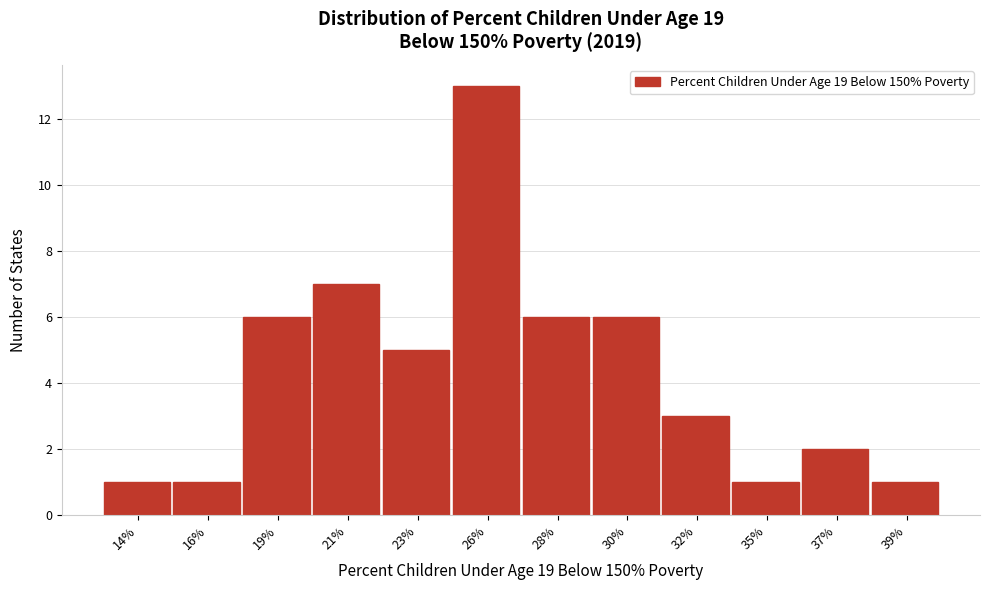

Reading right to left, transcribe all the data shown in this chart.

1	2	1	3	6	6	13	5	7	6	1	1